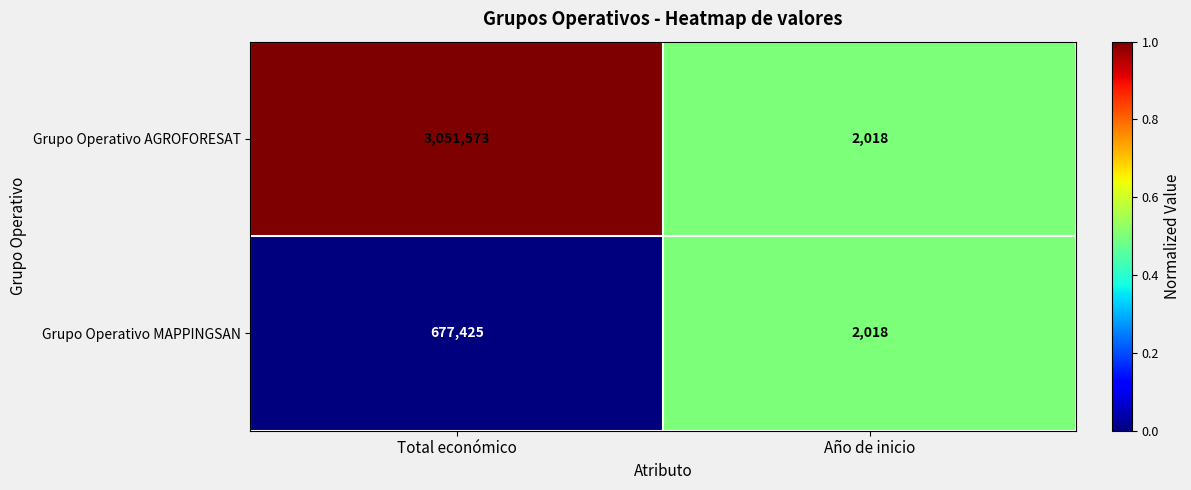

The Grupo Operativo MAPPINGSAN series shows 2722 at Año de inicio. True or false?

False